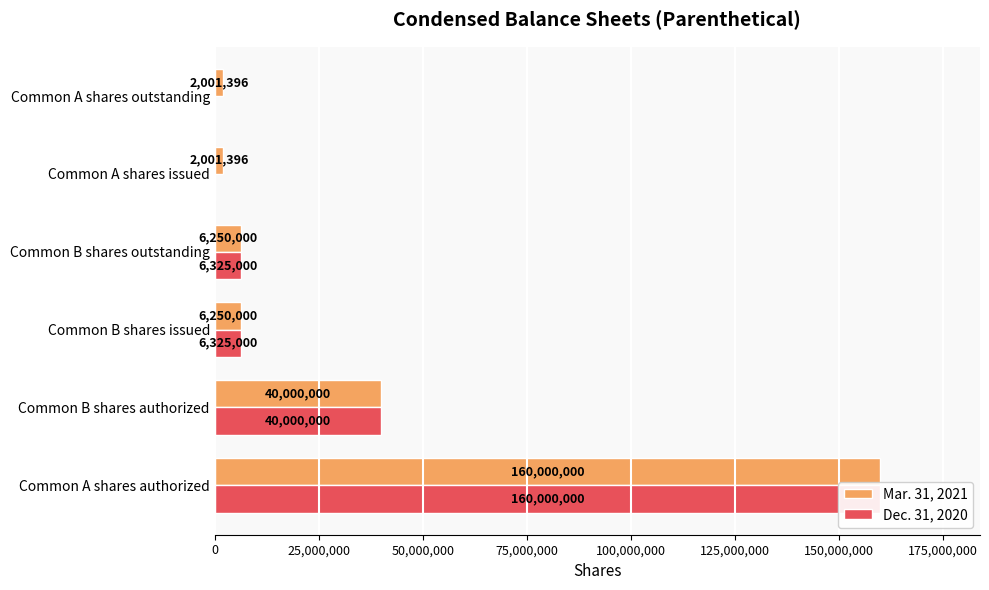

Rank the series by their maximum value, from lowest to highest.

Mar. 31, 2021, Dec. 31, 2020